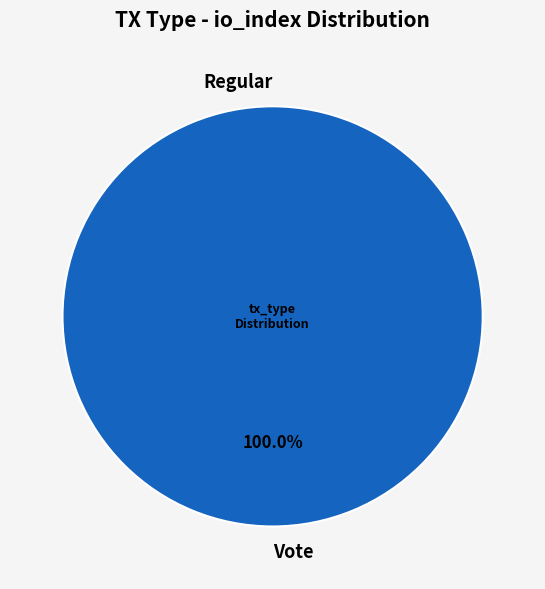

Approximately how many times larger is the value at Vote compared to Regular?

2.0